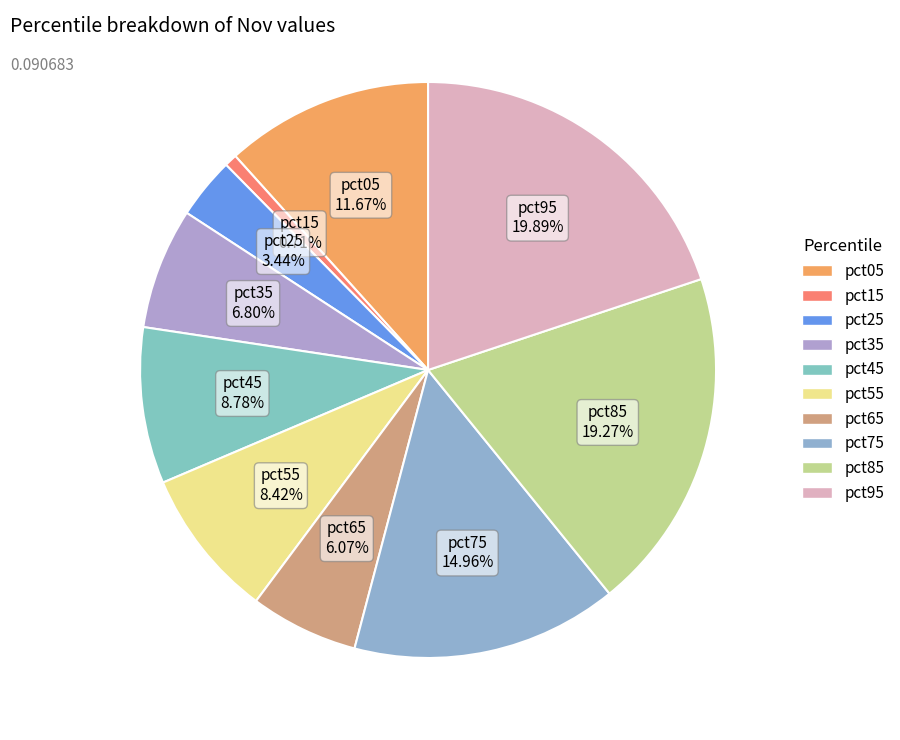

How many segments does this pie chart have?

10